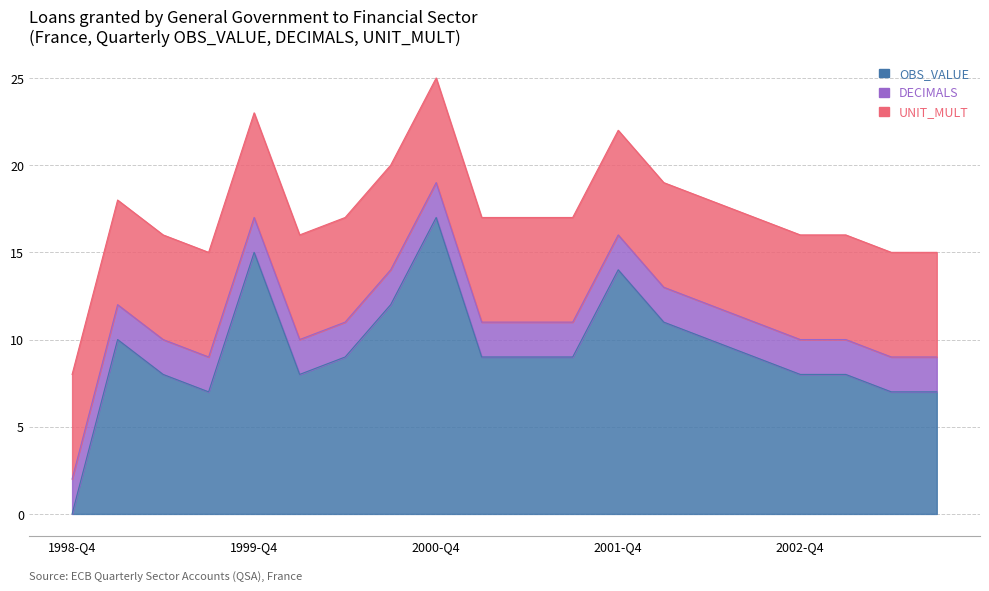

The UNIT_MULT series shows 6 at 2003-Q1. True or false?

True